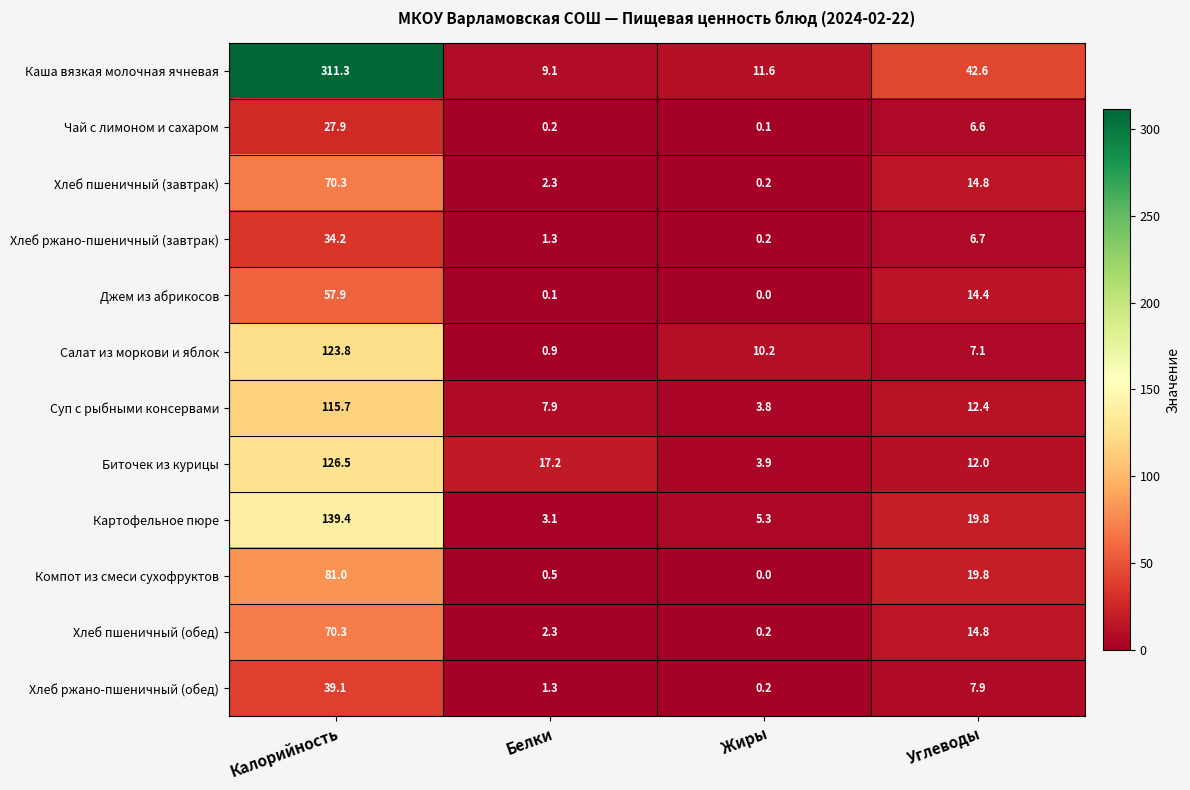

Is it true that Джем из абрикосов equals 81.2 at Калорийность?

False